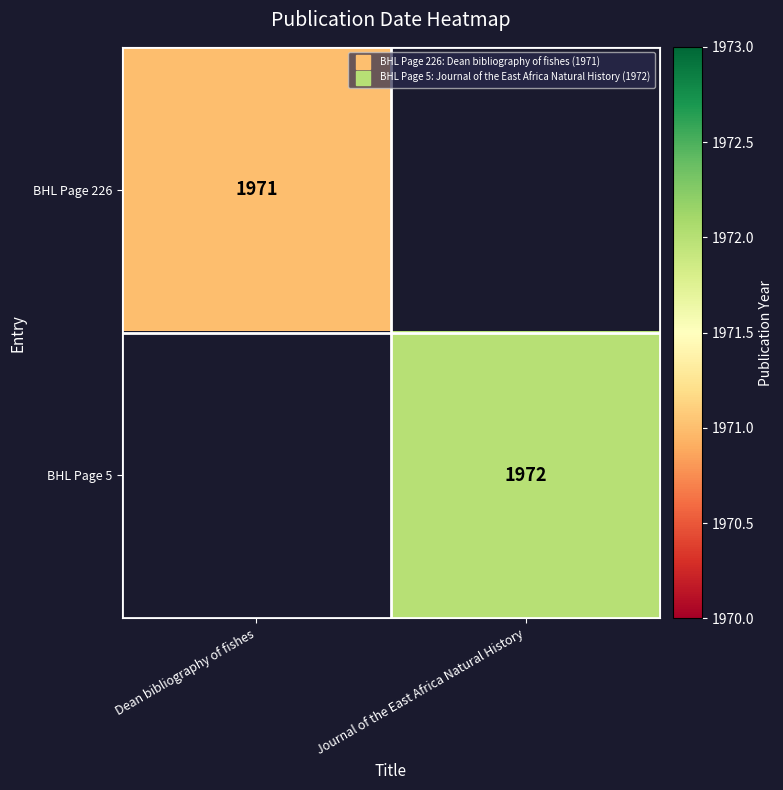

List the labels in order of BHL Page 226 value, smallest first.

Dean bibliography of fishes, Journal of the East Africa Natural History